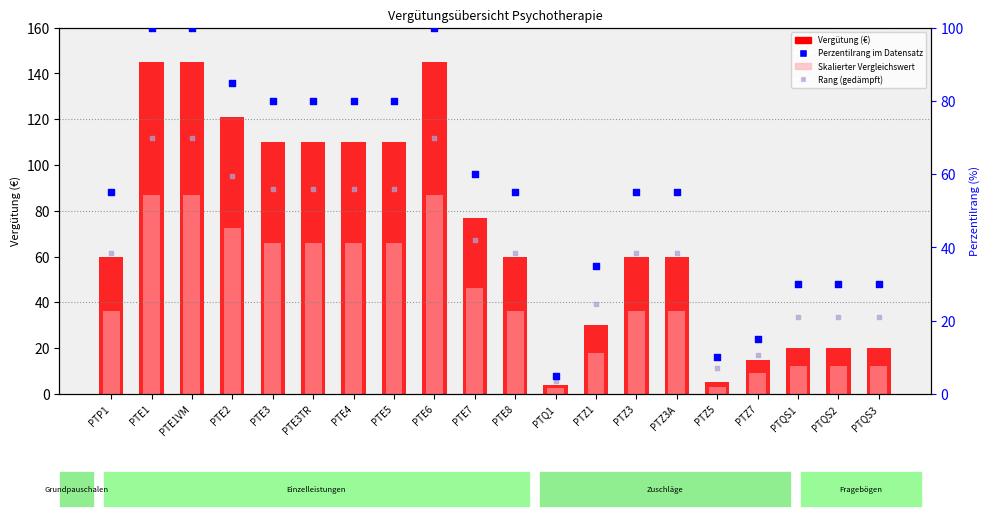

At how many categories does at least one series exceed 15?

17